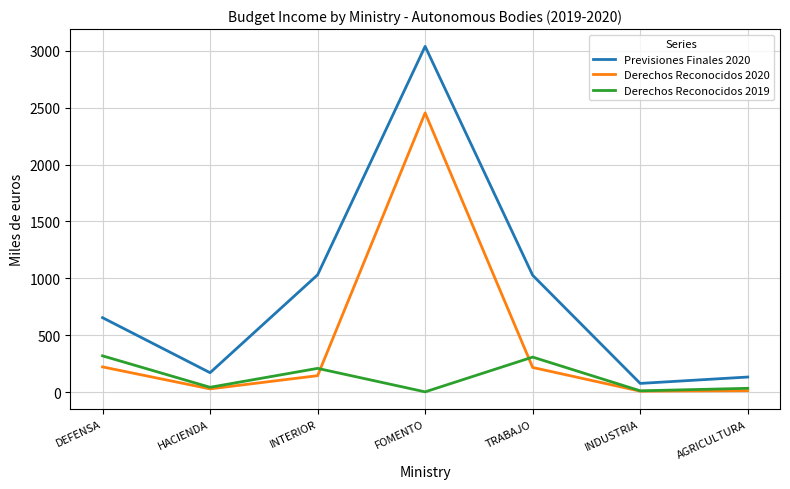

At which category is the sum across all series the highest?

FOMENTO